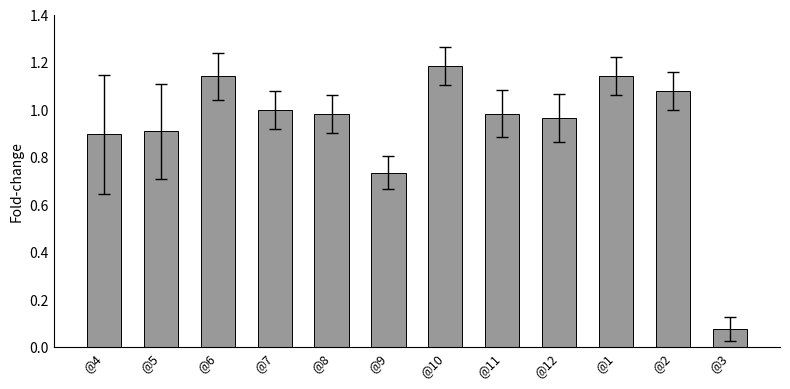

What is the change in value from @9 to @2?

+0.3